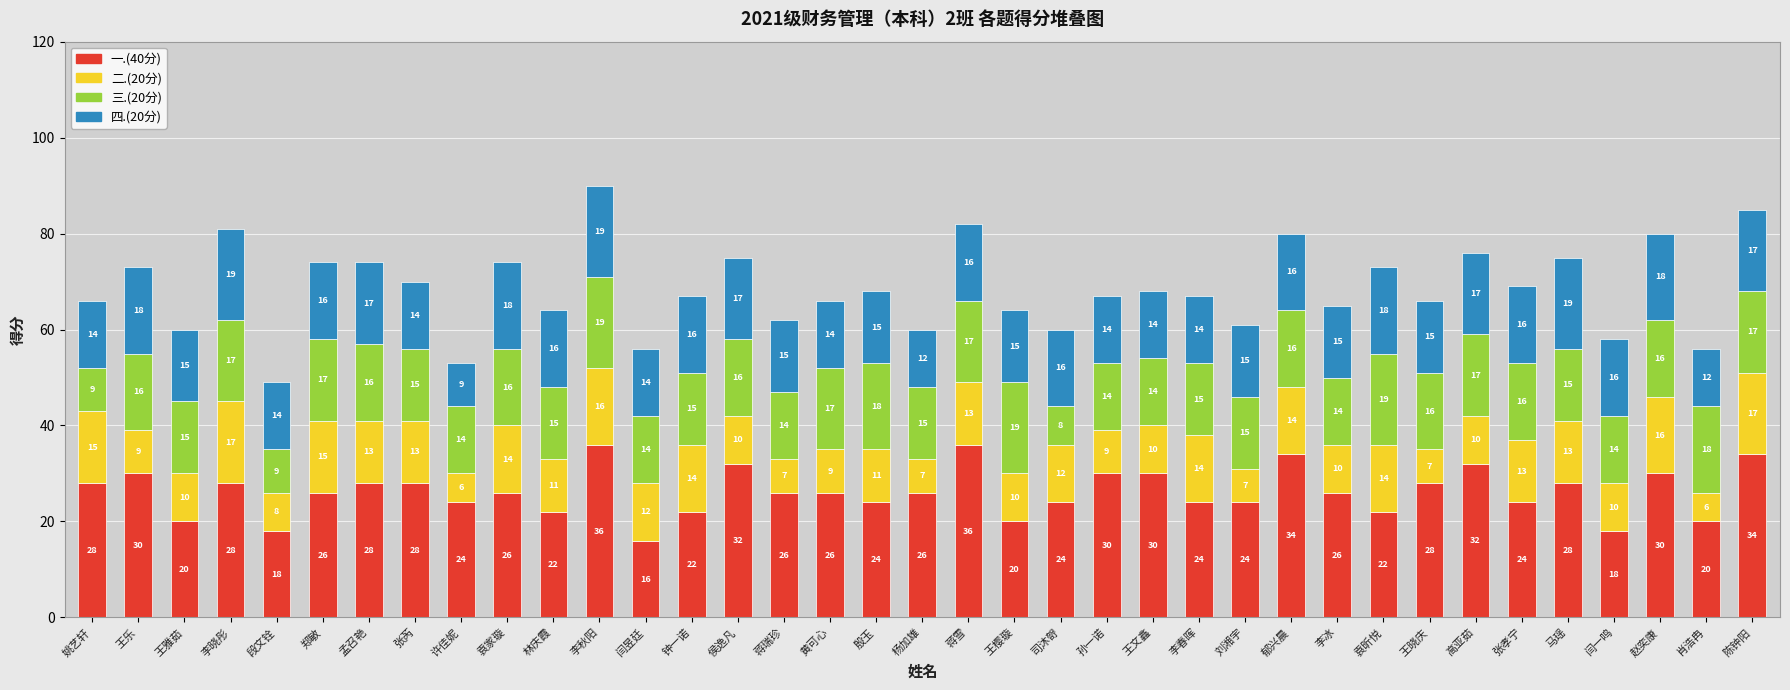

Reading right to left, list the values for the 一.(40分) series.

陈钟阳=34	肖浩冉=20	赵奕康=30	闫一鸣=18	马瑶=28	张孝宁=24	高亚茹=32	王晓庆=28	袁昕悦=22	李冰=26	郁兴晨=34	刘湘宇=24	李春晖=24	王文鑫=30	孙一诺=30	司沐哿=24	王樱璇=20	蒋雪=36	杨加雄=26	殷玉=24	黄可心=26	蒋瑞珍=26	侯逸凡=32	钟一诺=22	闫昱廷=16	李秋阳=36	林庆霞=22	袁家璇=26	许佳妮=24	张芮=28	孟召艳=28	郑敏=26	段文铨=18	李晓彤=28	王雅茹=20	王乐=30	姚艺轩=28